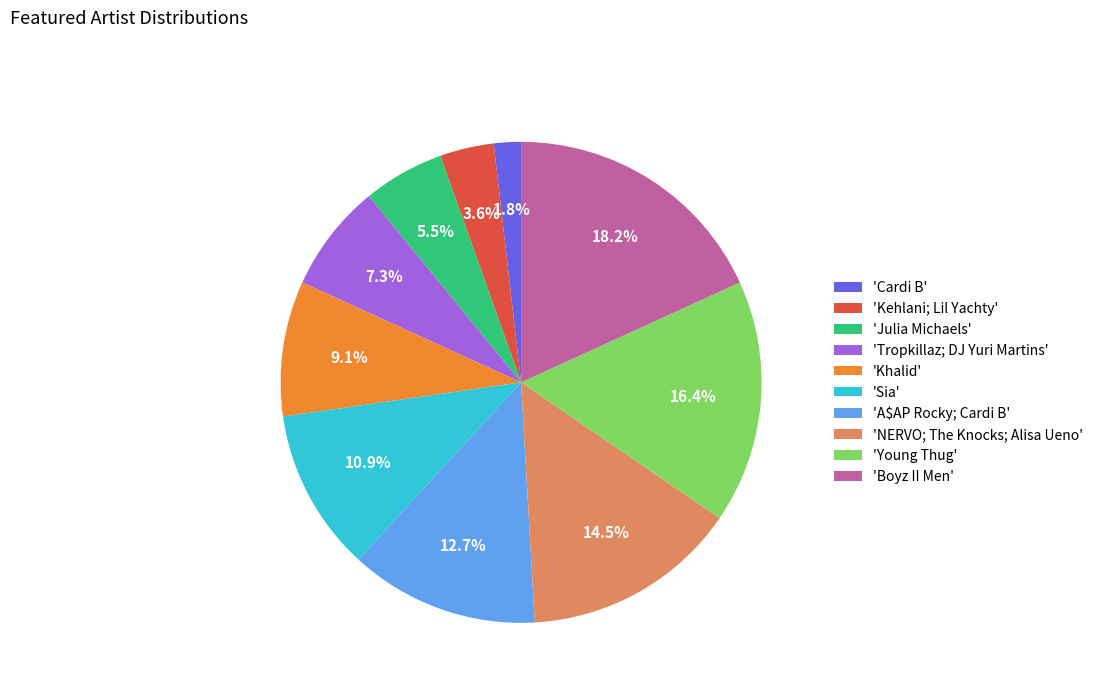

To the nearest percent, what is the difference between the largest and smallest slice percentages?

16%